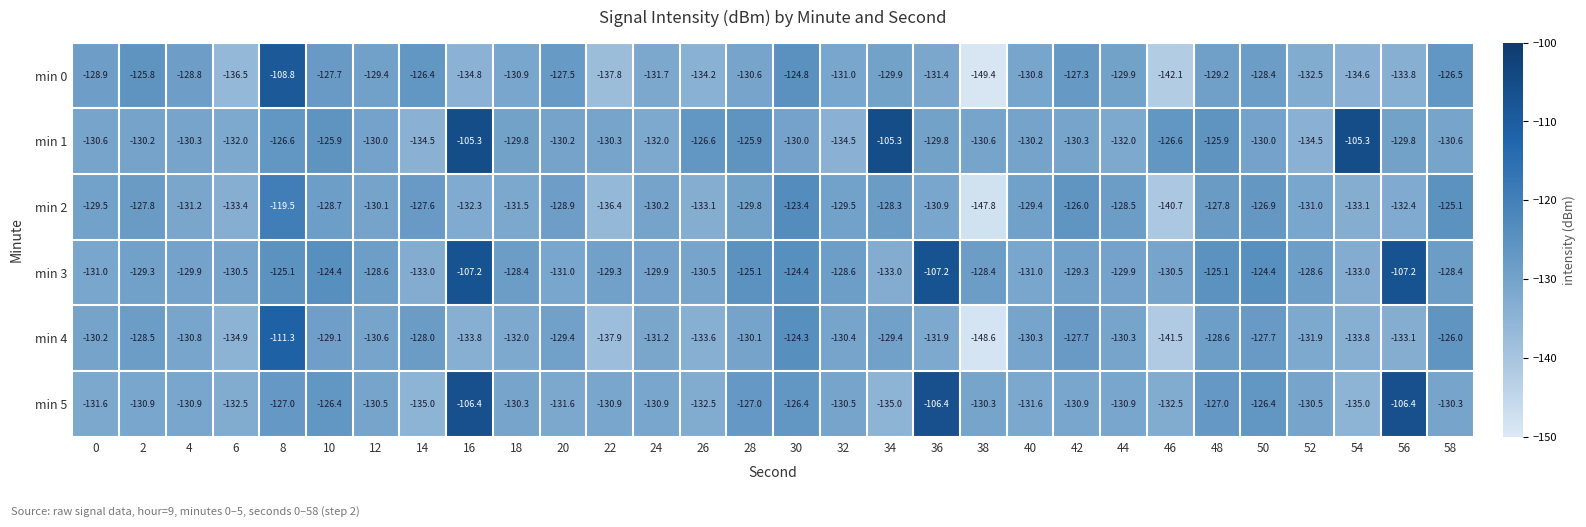

The min 1 series shows -81.9 at 30. True or false?

False